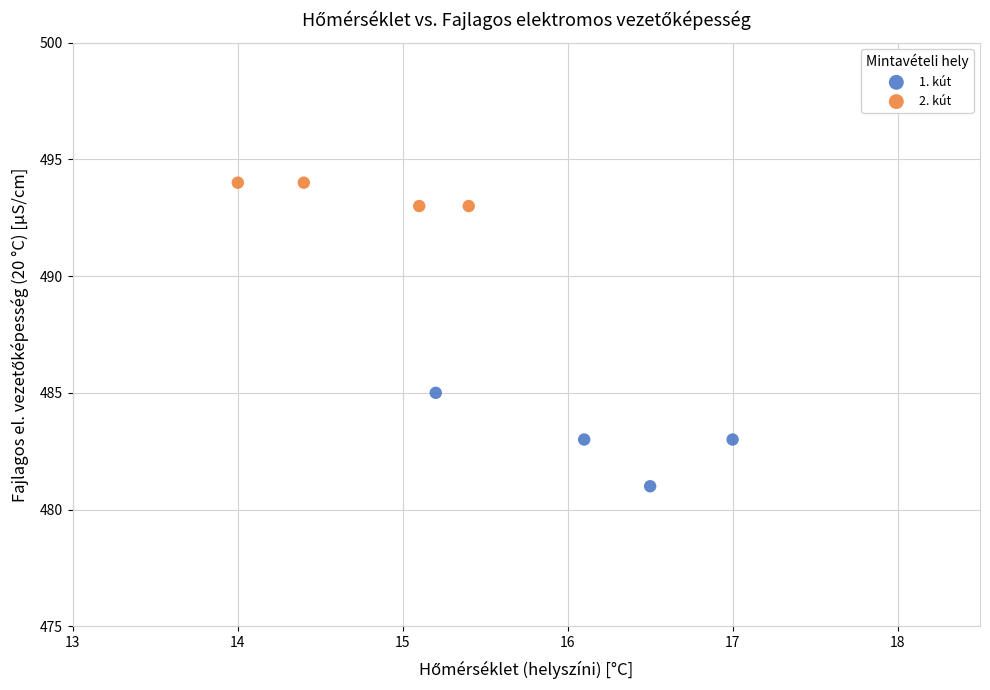

Which series reaches the maximum Y coordinate?

2. kút